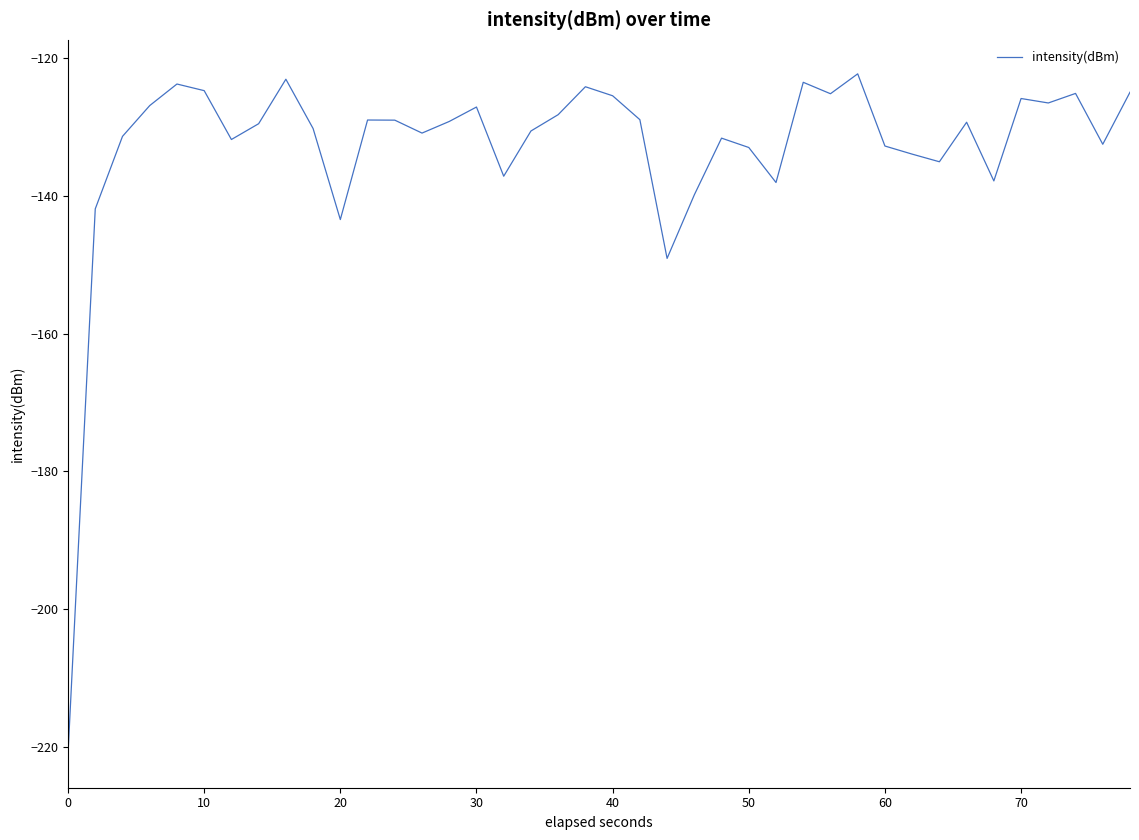

What is the greatest value displayed?

-122.3